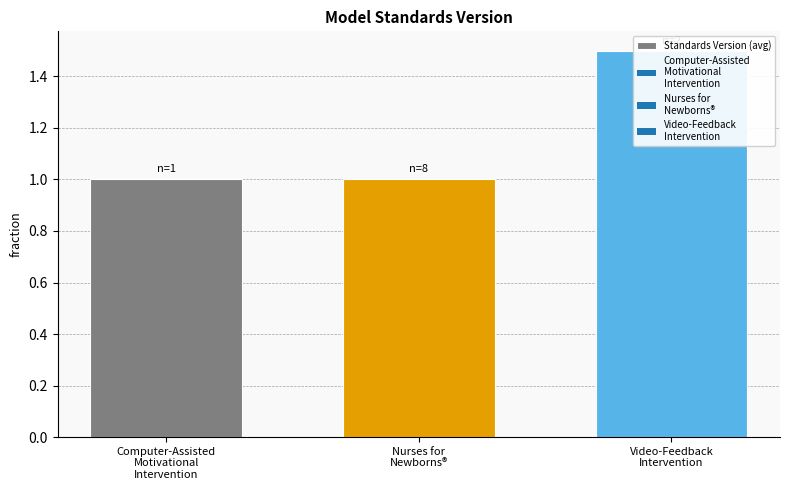

Reading left to right, what are all the values shown in this chart?

1.0	1.0	1.5